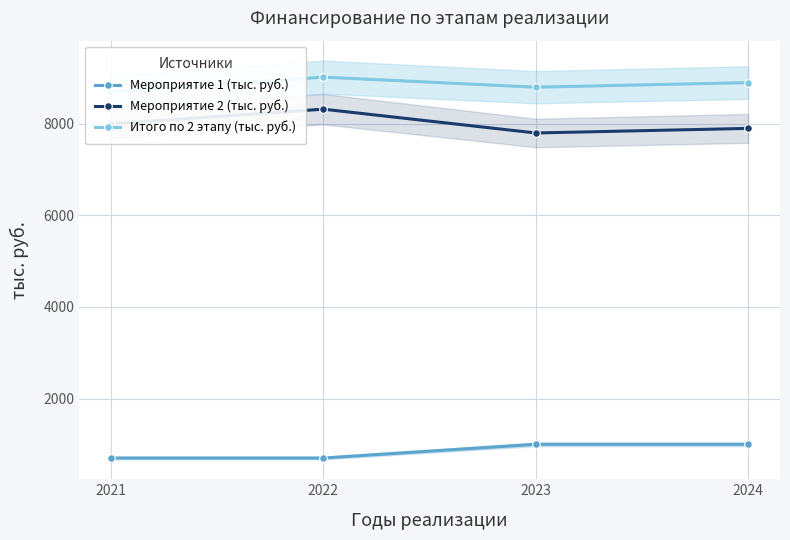

What is the total value across all series at 2022?

18040